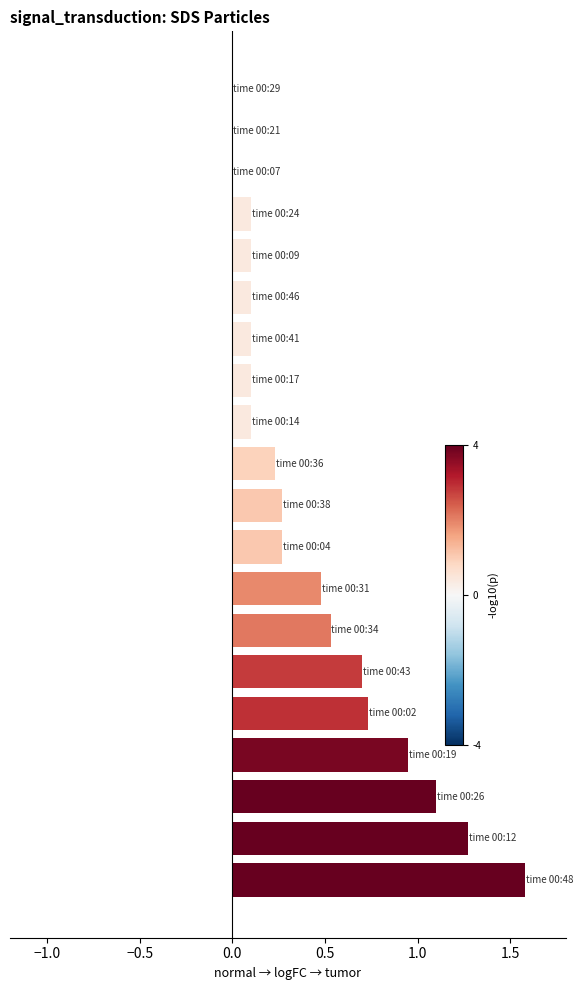

What is the greatest value displayed?

1.6